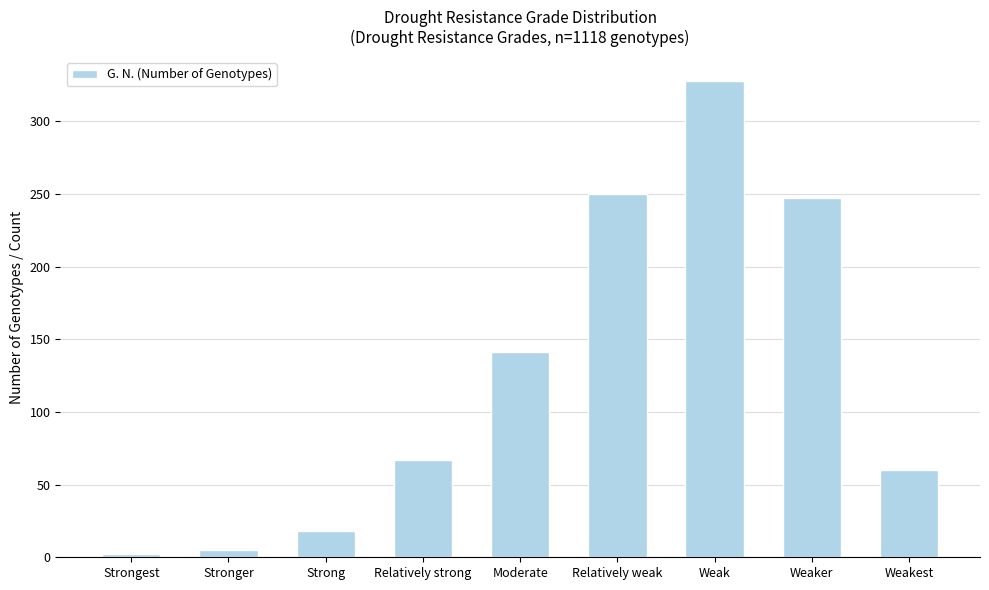

What is the sum of the values at Moderate and Weak?

469